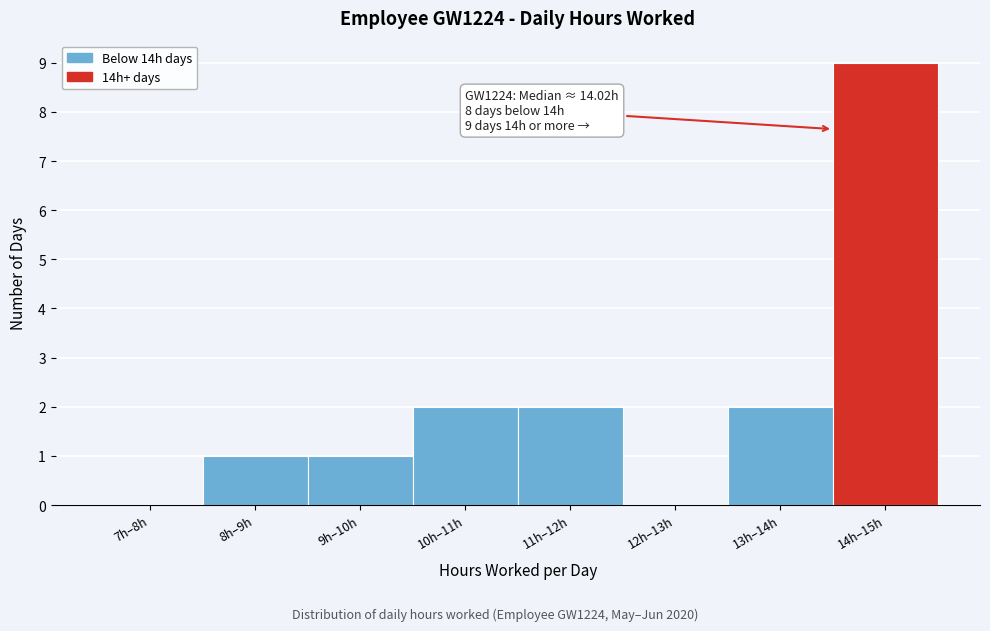

Reading left to right, transcribe all the data shown in this chart.

7h–8h=0	8h–9h=1	9h–10h=1	10h–11h=2	11h–12h=2	12h–13h=0	13h–14h=2	14h–15h=9